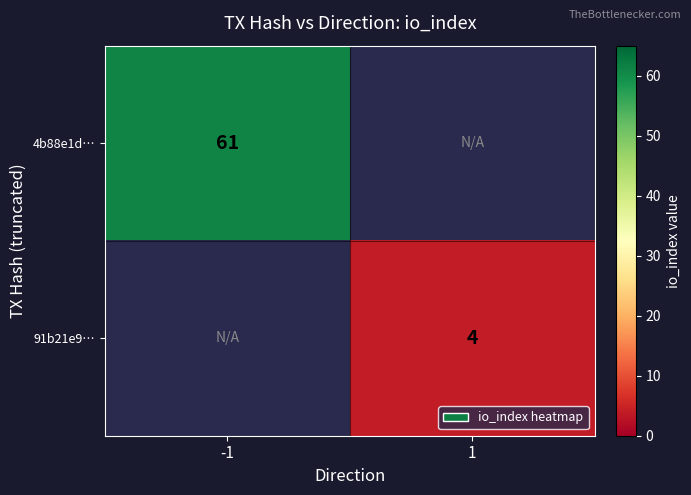

The value of 4b88e1d… at -1 is 61. True or false?

True